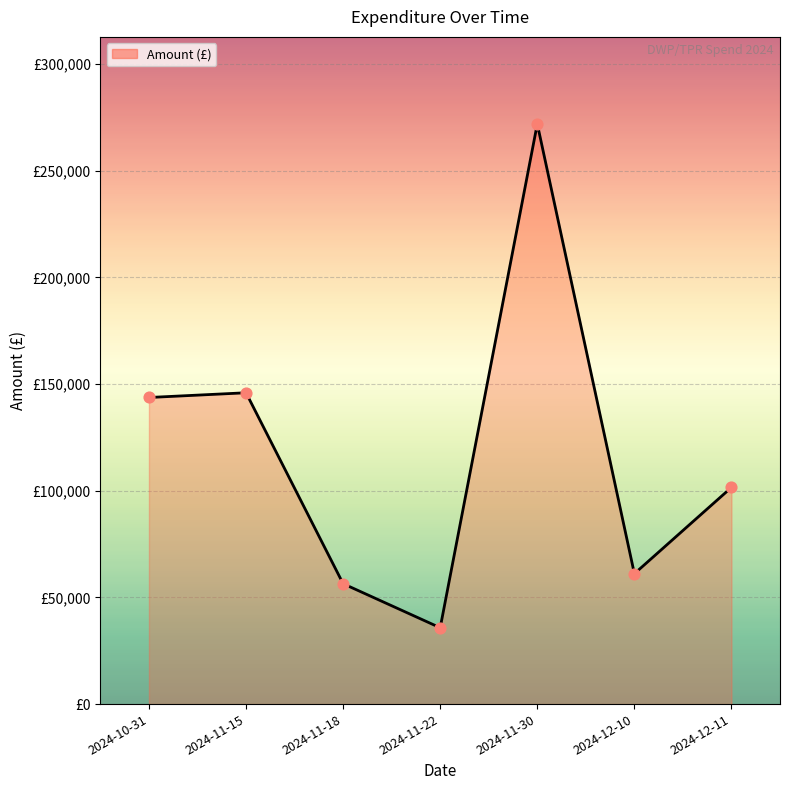

What is the change in value from 2024-11-15 to 2024-11-22?

-110171.3